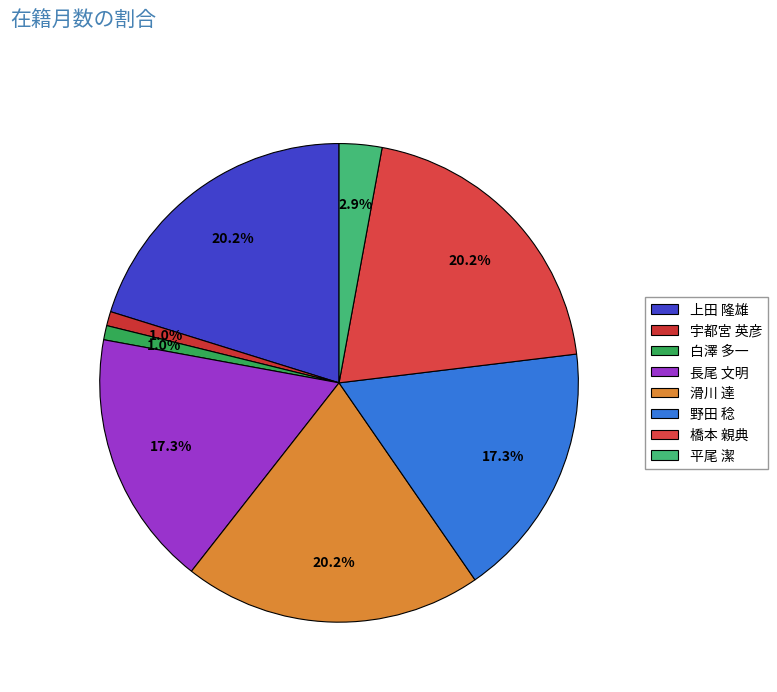

How many segments does this pie chart have?

8